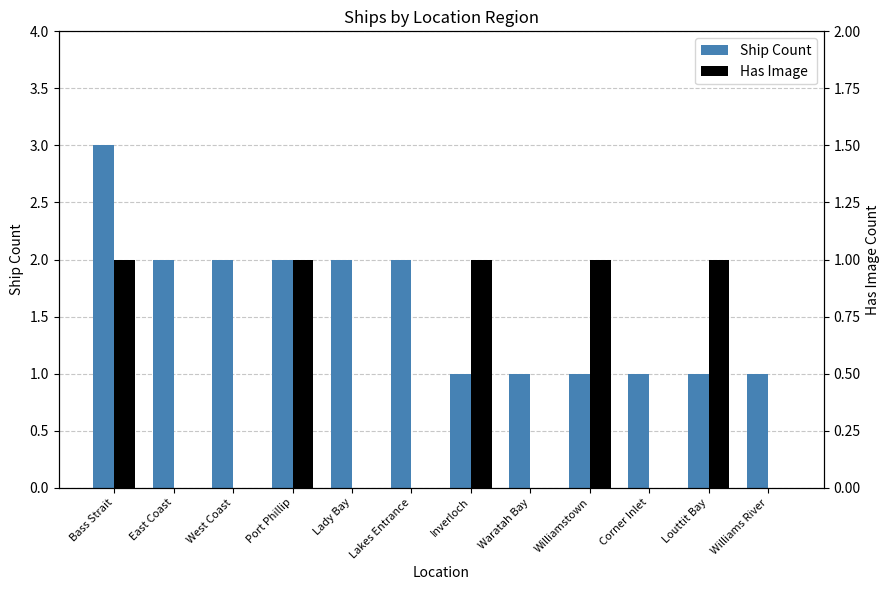

Reading left to right, list all the values displayed in this chart.

Ship Count: 3	2	2	2	2	2	1	1	1	1	1	1
Has Image: 1	0	0	1	0	0	1	0	1	0	1	0